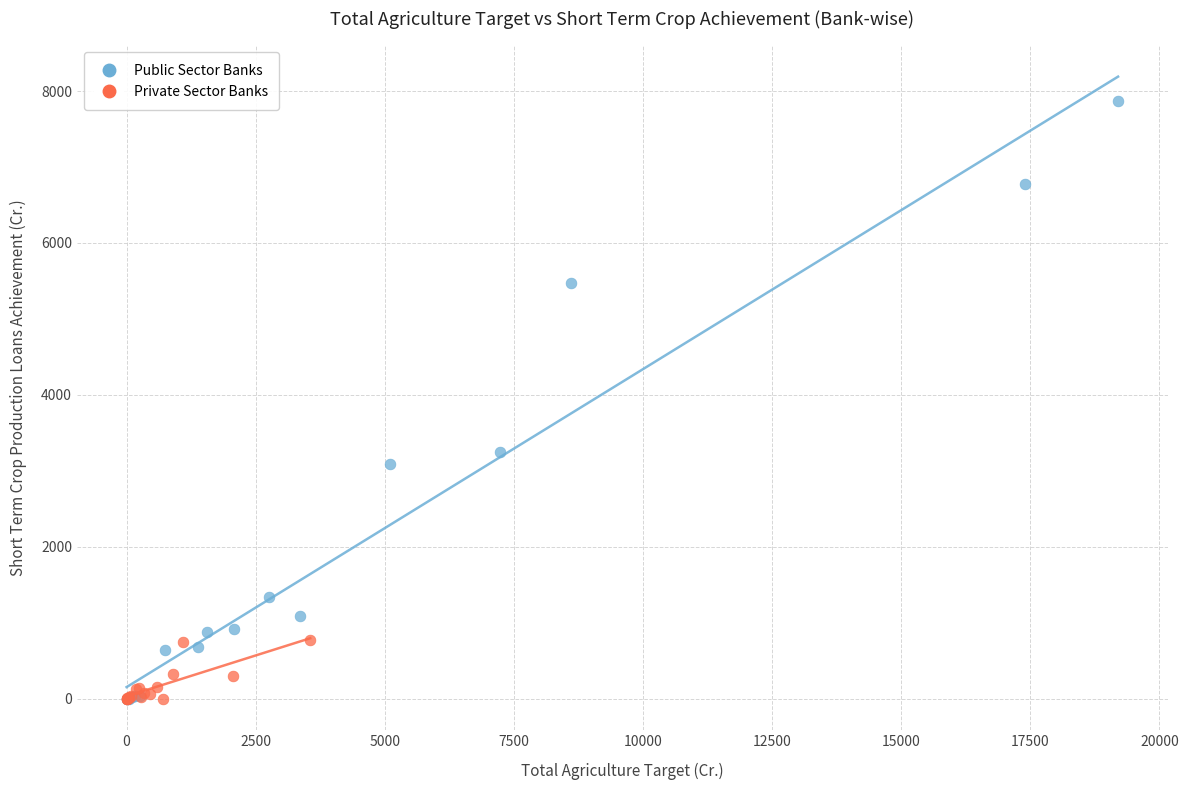

Which series contains the highest Y value?

Public Sector Banks